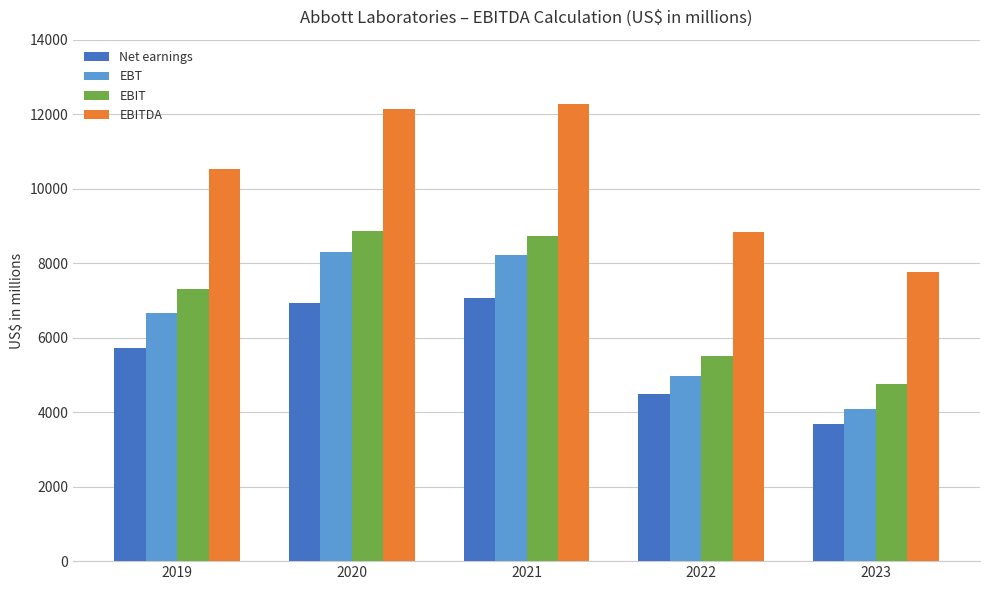

What is the difference between the maximum and minimum values in the EBIT series?

4117